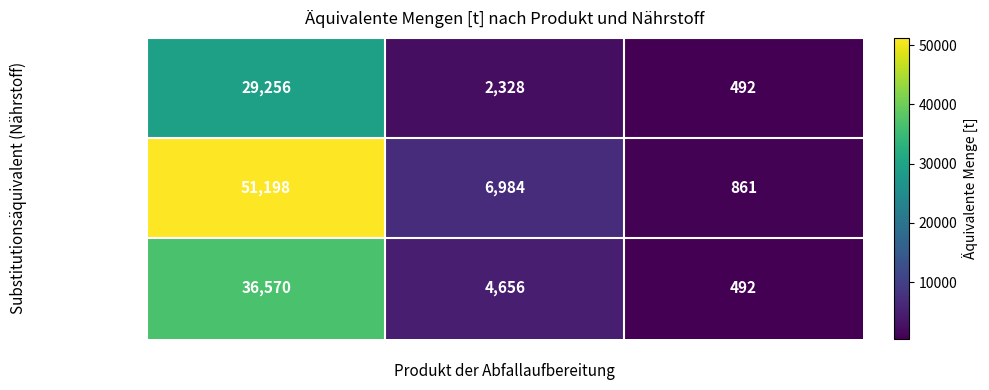

The Phosphat (P2O5) series shows 150 at Fester Gärrest. True or false?

False